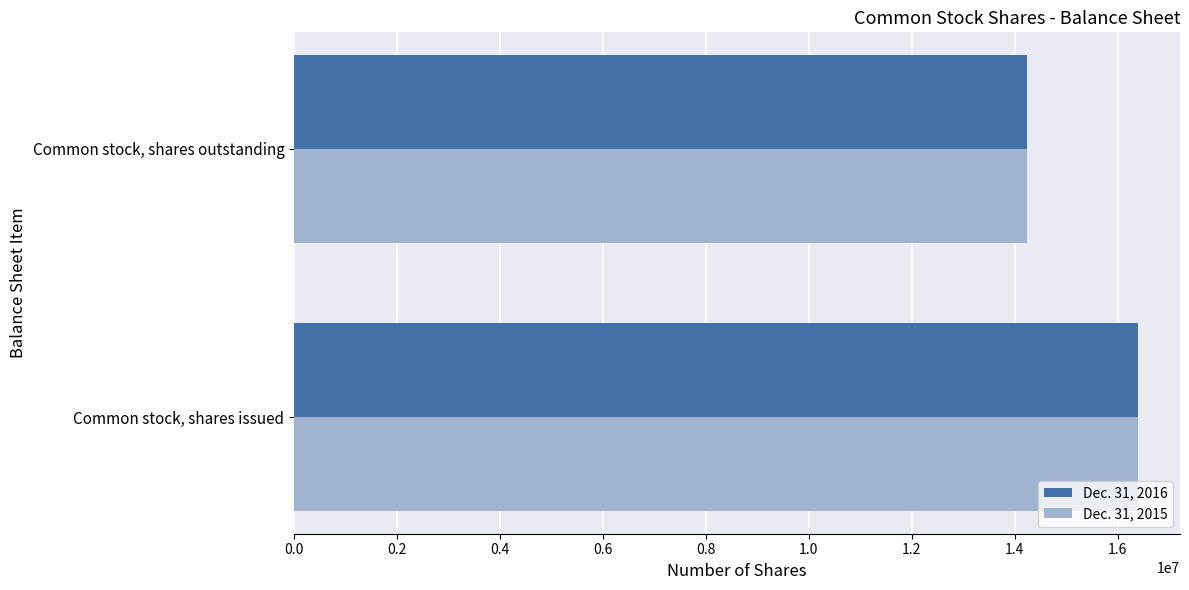

At which label does Dec. 31, 2015 reach its minimum?

Common stock, shares outstanding